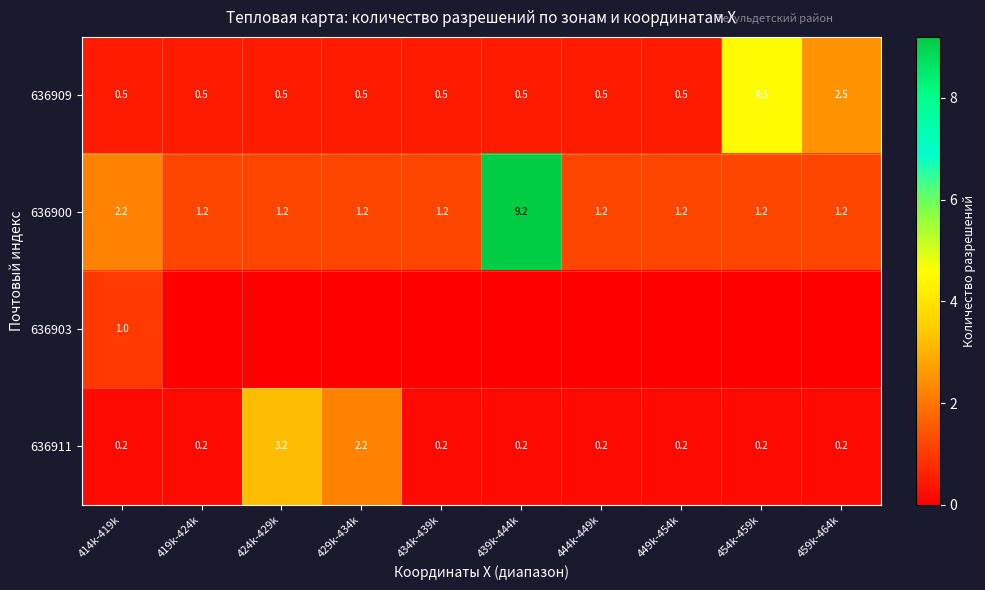

Is the value of 636911 at 444k-449k greater than the value of 636909 at 429k-434k?

No